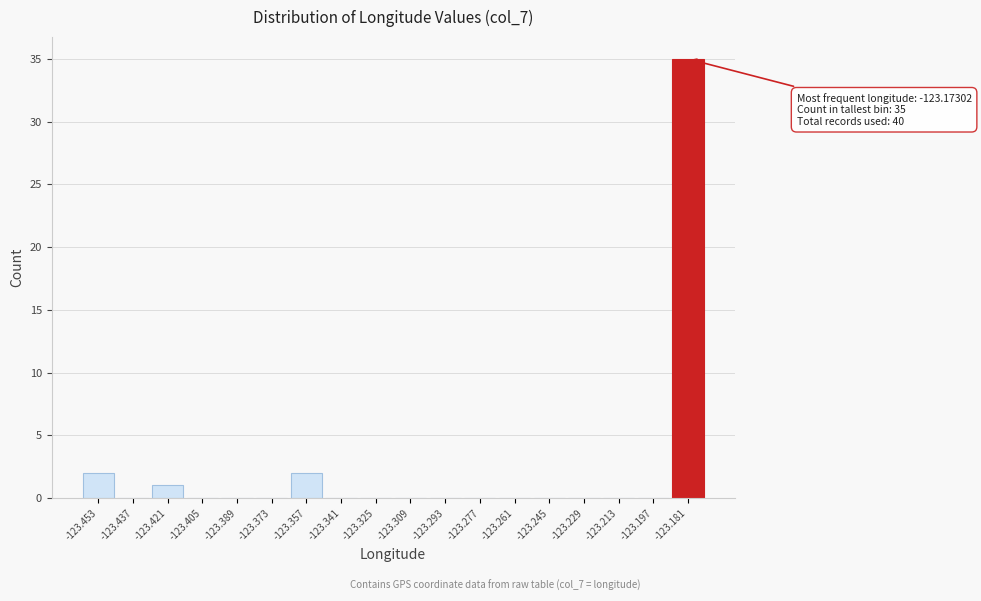

Reading left to right, transcribe all the data shown in this chart.

-123.453=2	-123.437=0	-123.421=1	-123.405=0	-123.389=0	-123.373=0	-123.357=2	-123.341=0	-123.325=0	-123.309=0	-123.293=0	-123.277=0	-123.261=0	-123.245=0	-123.229=0	-123.213=0	-123.197=0	-123.181=35